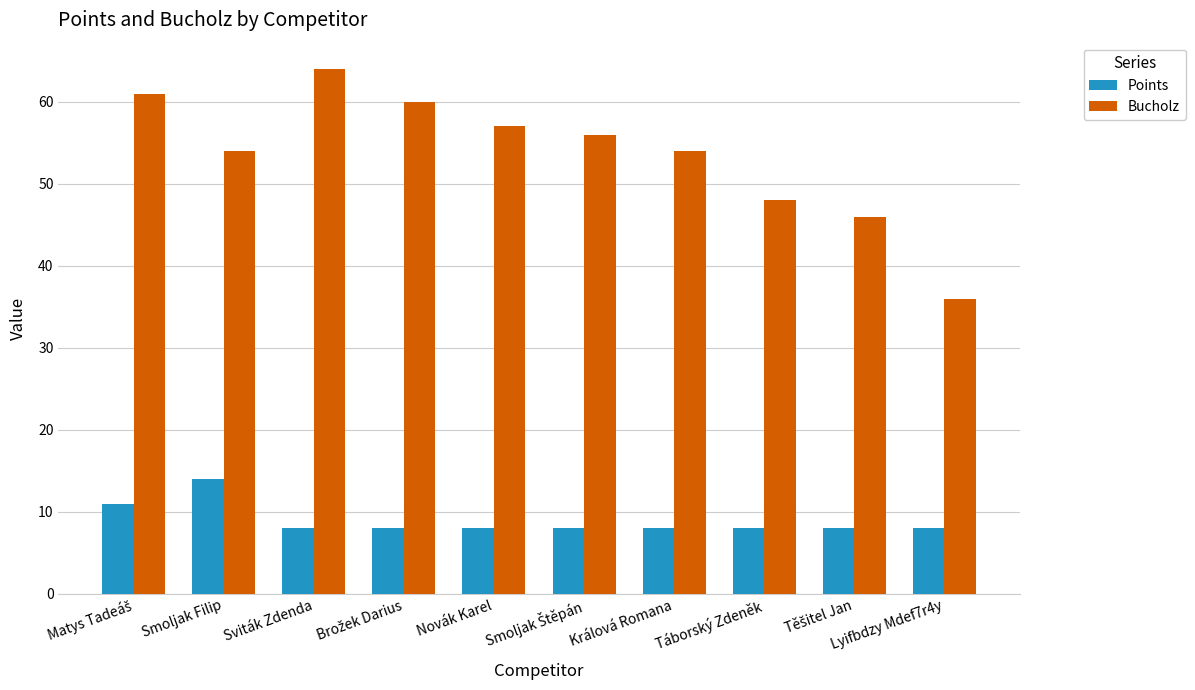

The Points series shows 8 at Sviták Zdenda. True or false?

True